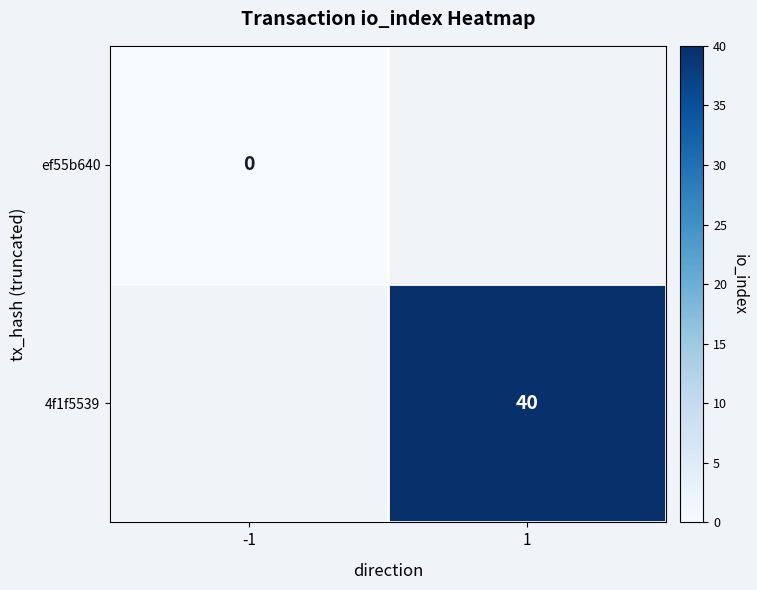

True or false: 4f1f5539 has a value of 40 at 1.

True